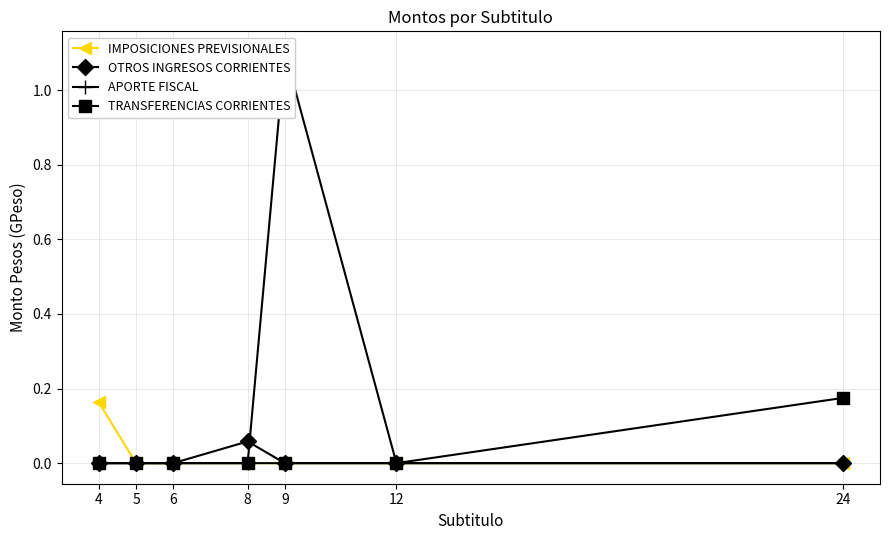

At which category is the sum across all series the highest?

9